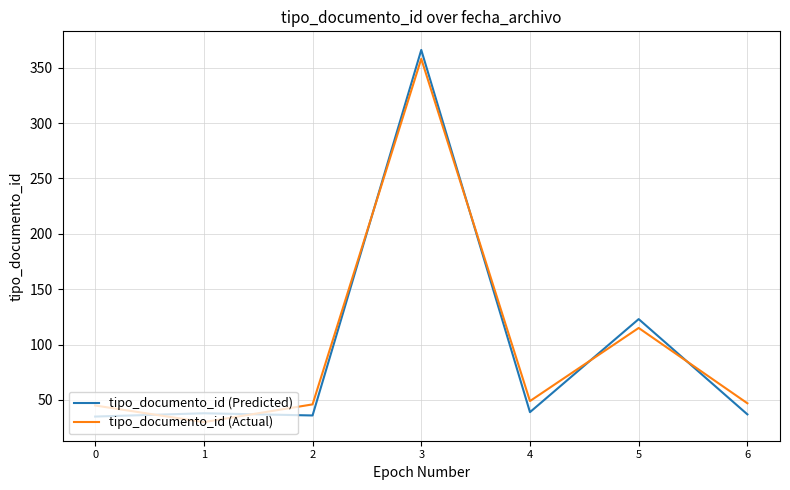

Which series ends up on top after the final intersection of tipo_documento_id (Actual) and tipo_documento_id (Predicted)?

tipo_documento_id (Actual)